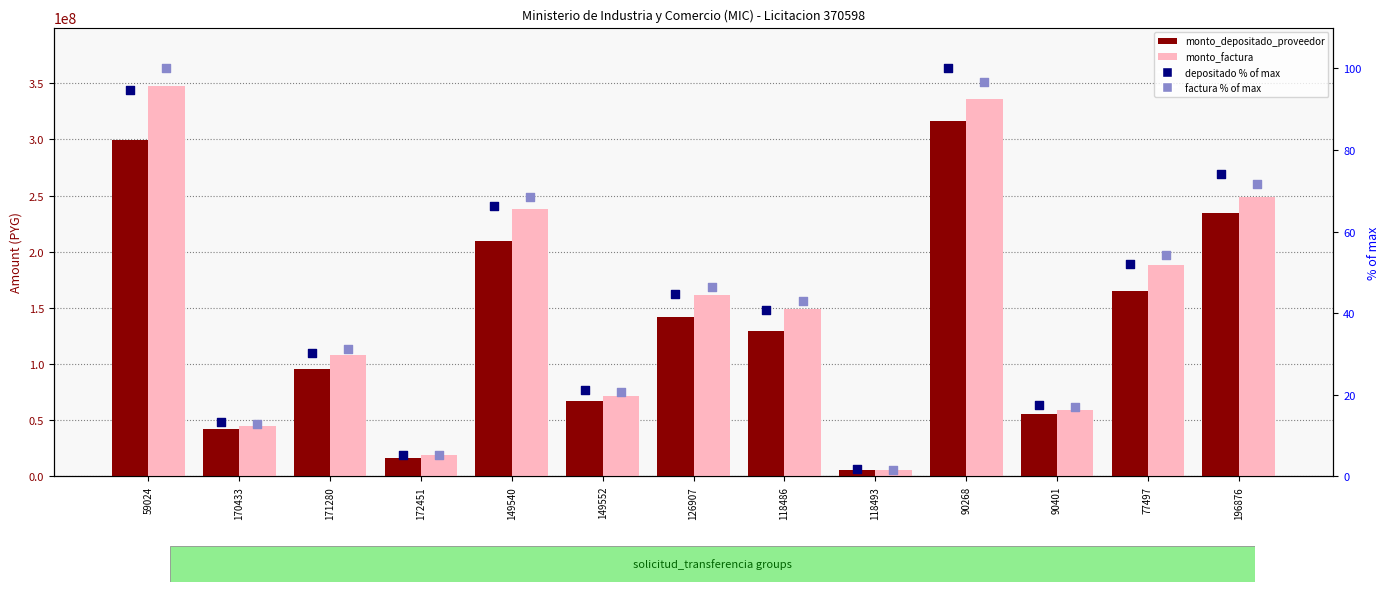

Is the value of monto_factura at 90401 greater than the value of monto_depositado_proveedor (% of max) at 77497?

Yes